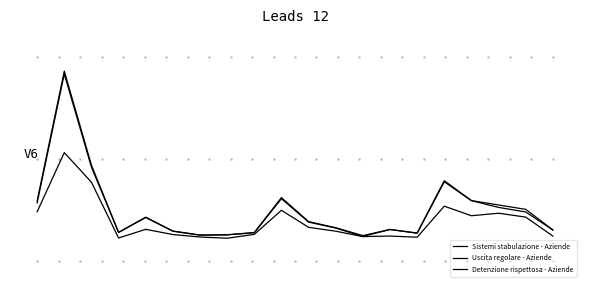

Is this an area chart (filled region under the line)?

No